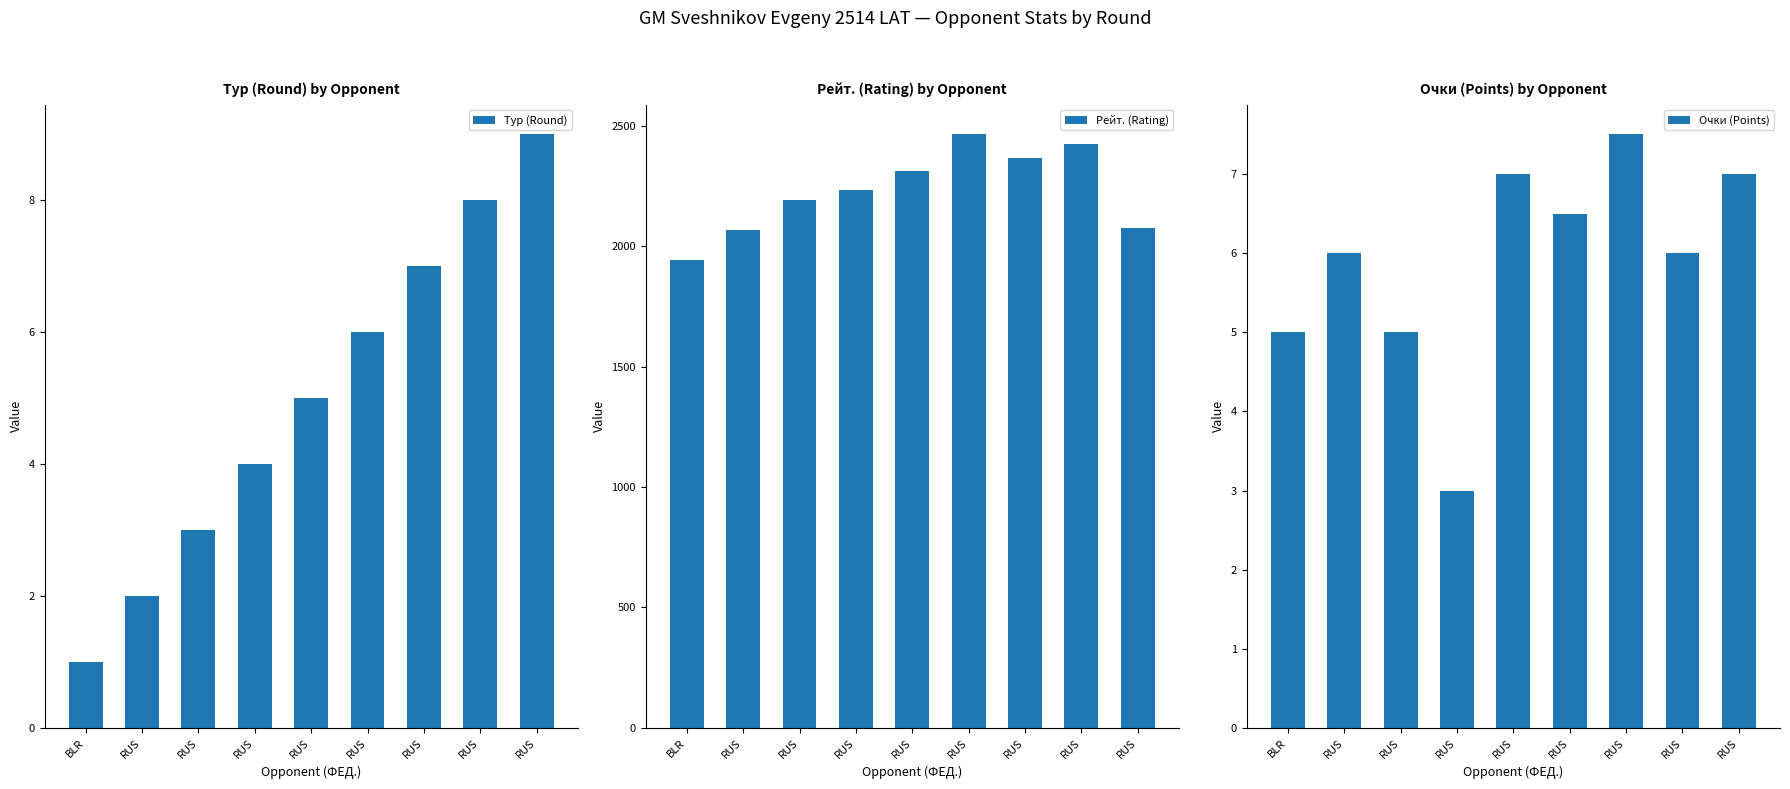

What is the value of the Тур (Round) bar at the 1st from the left?

1.0